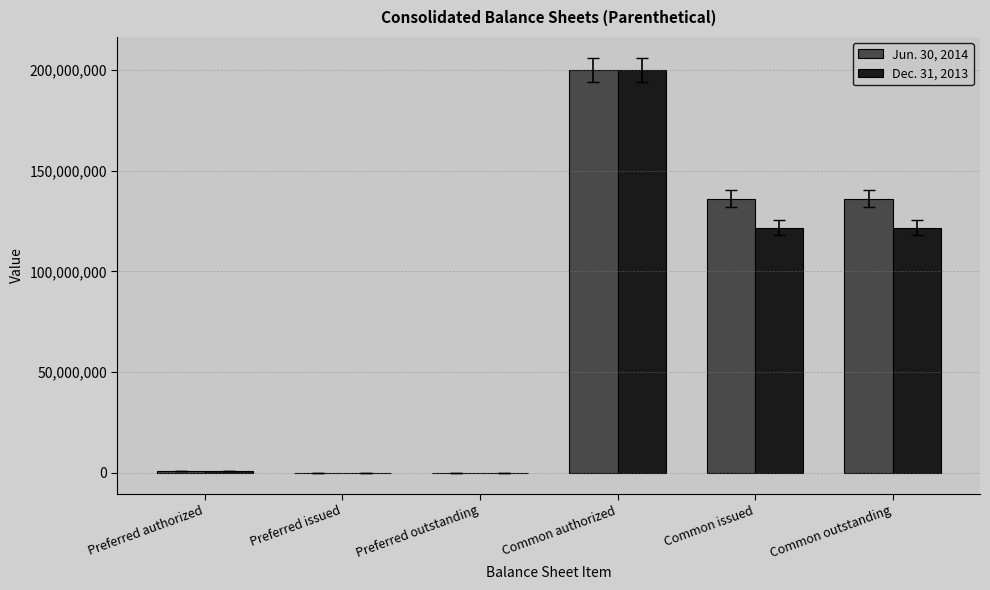

Is the value of Dec. 31, 2013 at Common outstanding greater than the value of Jun. 30, 2014 at Common authorized?

No